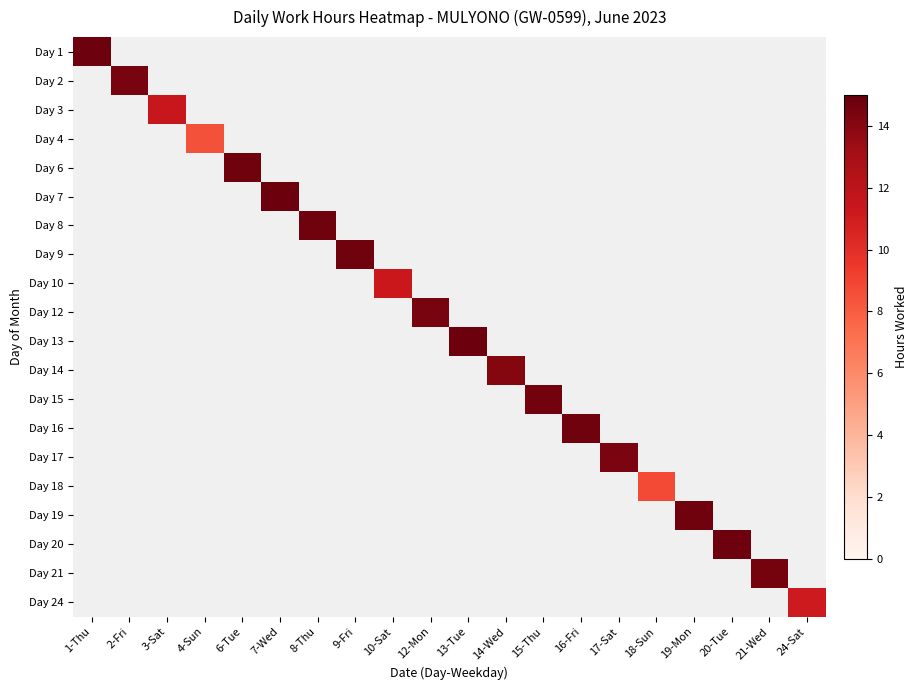

Which label corresponds to the smallest value in the chart?

4-Sun